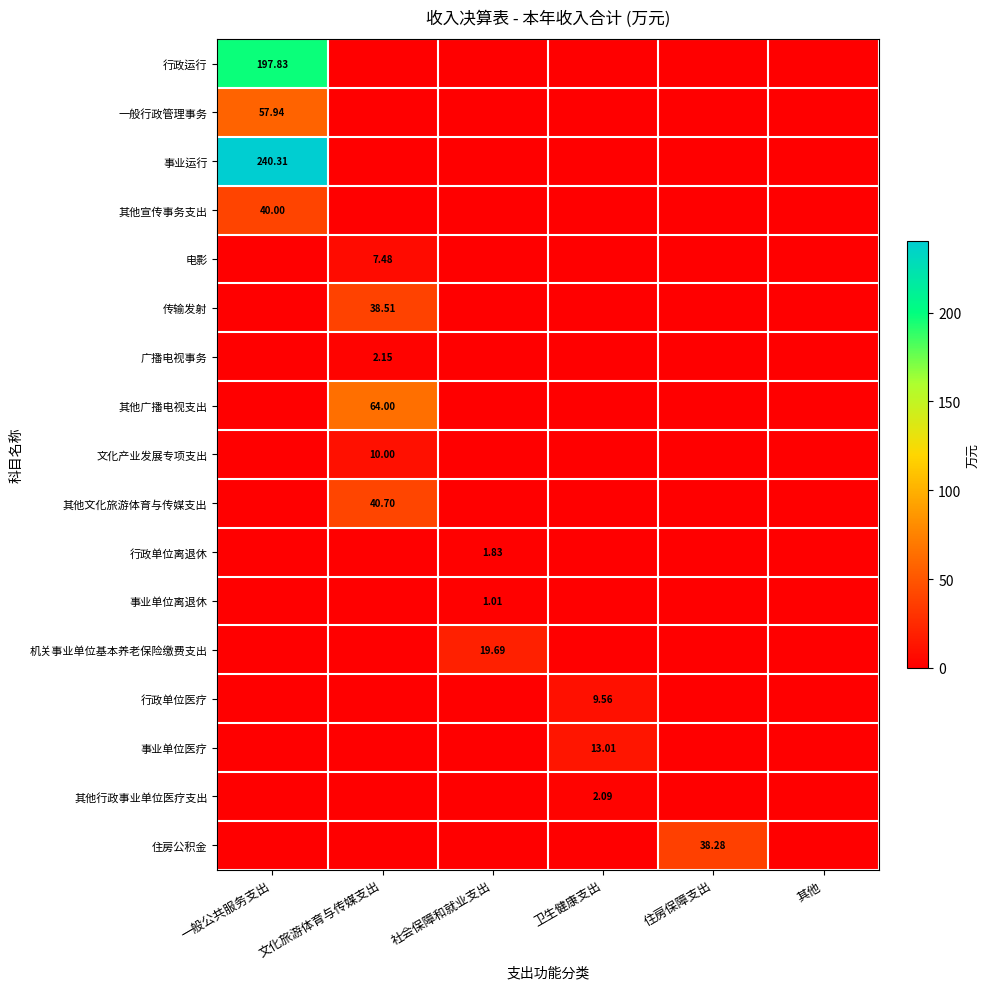

What is the total value across all series at 卫生健康支出?

24.7